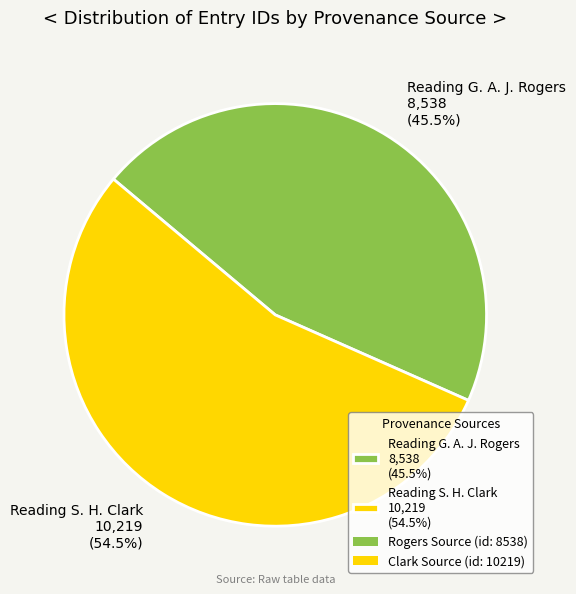

To the nearest percent, what is the average slice percentage?

50%